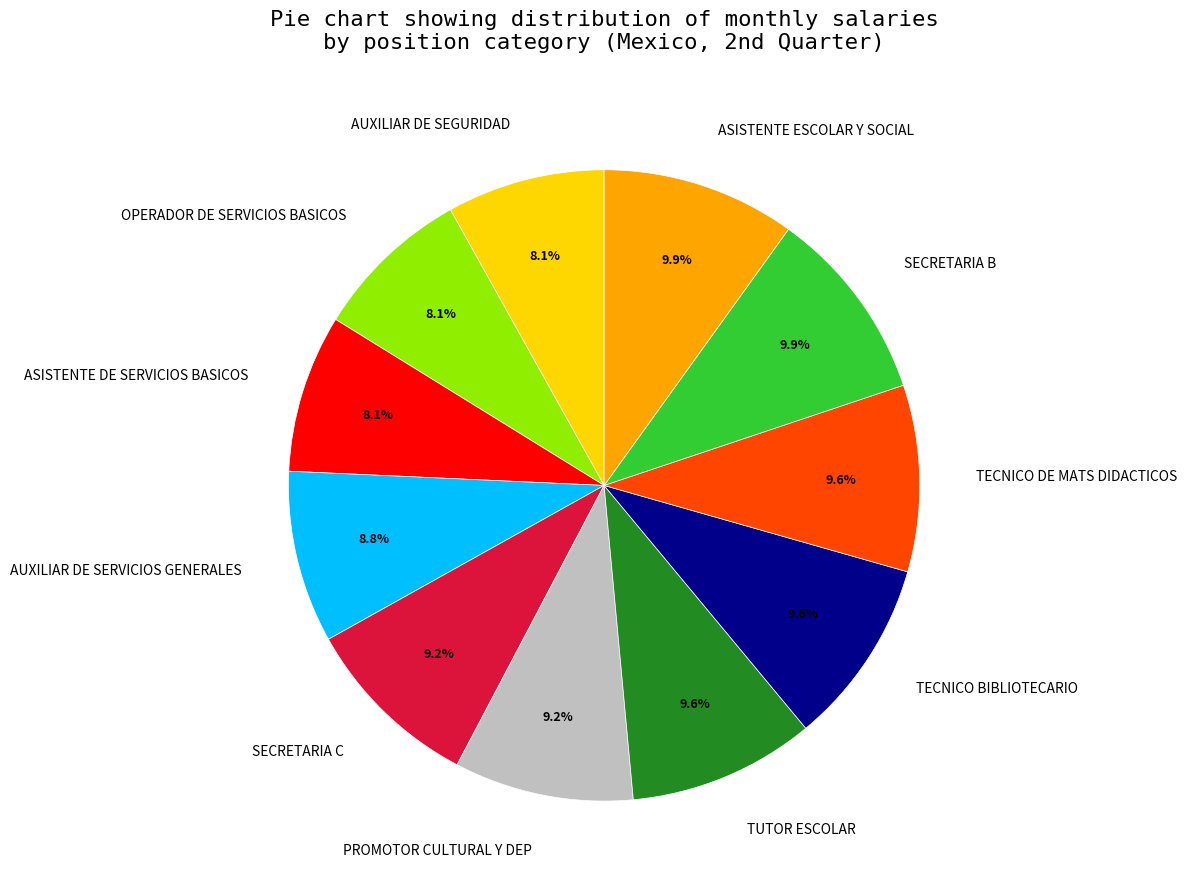

To the nearest percent, what is the difference between the largest and smallest slice percentages?

2%